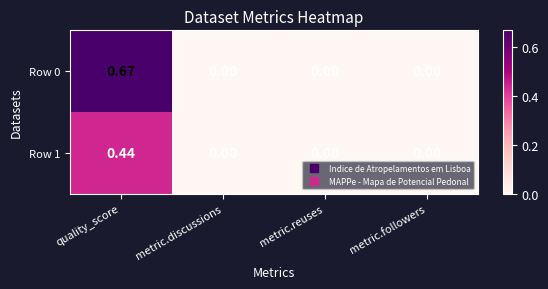

Which category has the highest value across all series?

quality_score